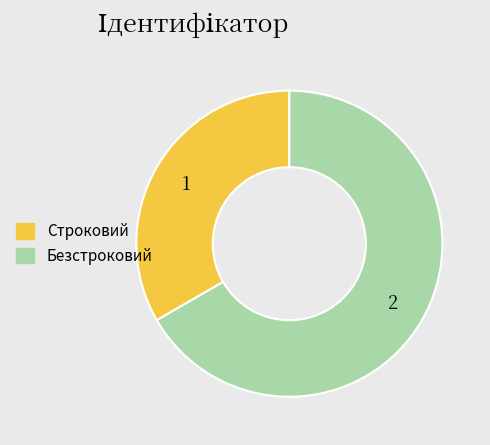

Which slice is the largest?

Безстроковий